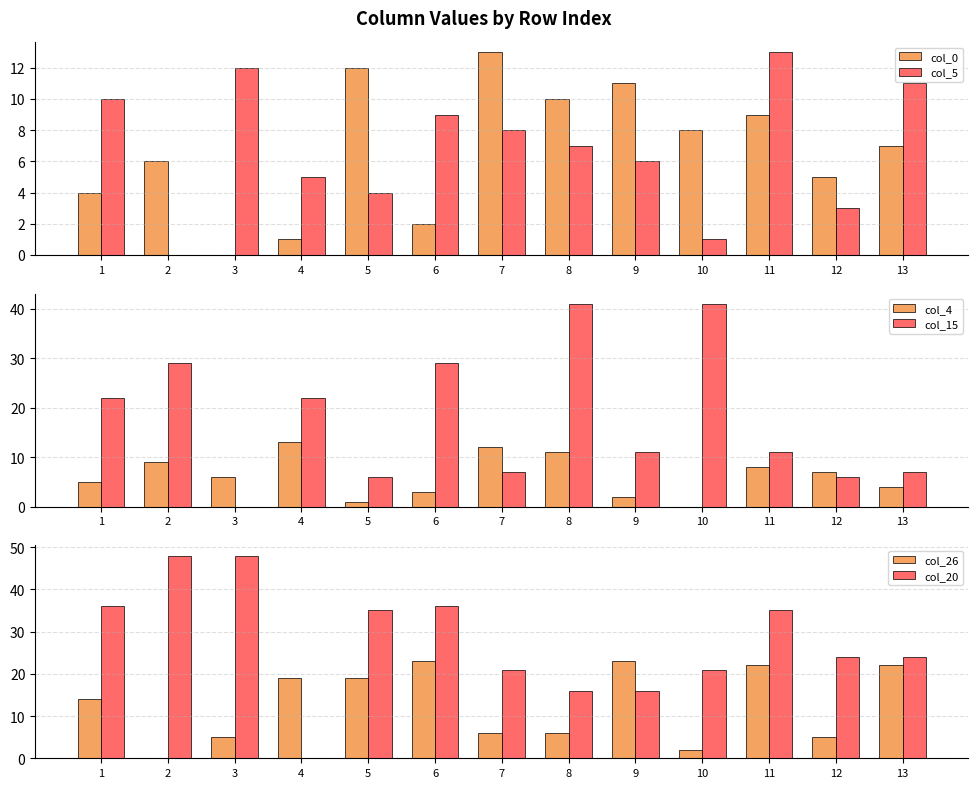

What is the difference between the second highest and second lowest values in the col_26 series?

21